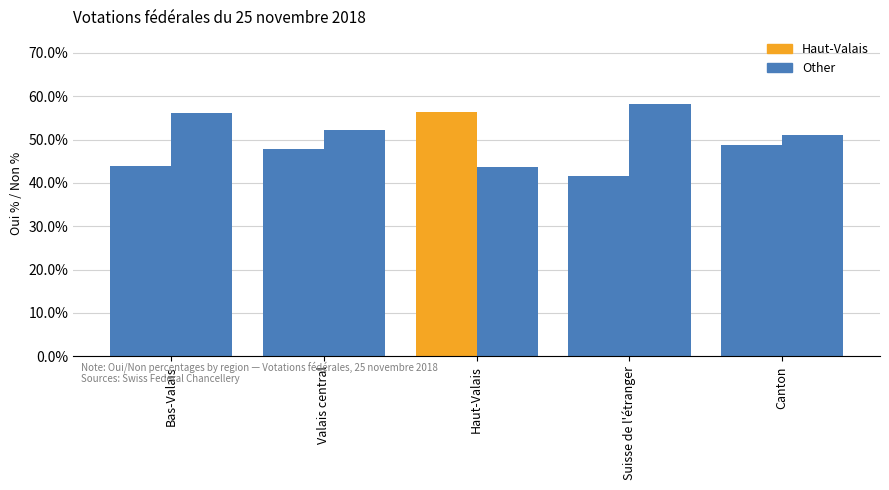

Where does the Non % series first go above 52?

Bas-Valais